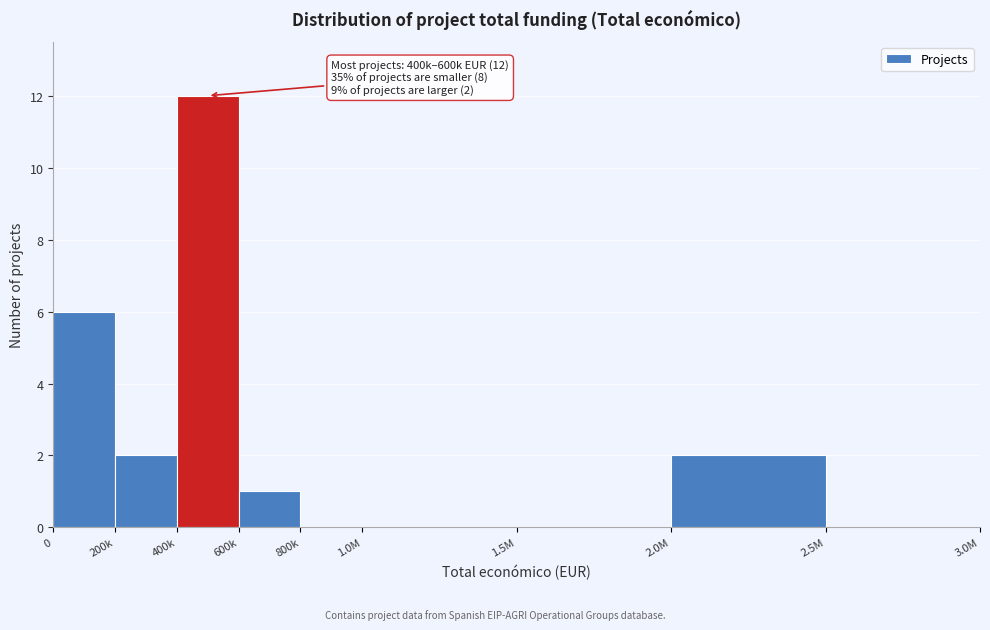

Reading right to left, transcribe all the data shown in this chart.

2.5M=0	2.0M=2	1.5M=0	1.0M=0	800k=0	600k=1	400k=12	200k=2	0=6